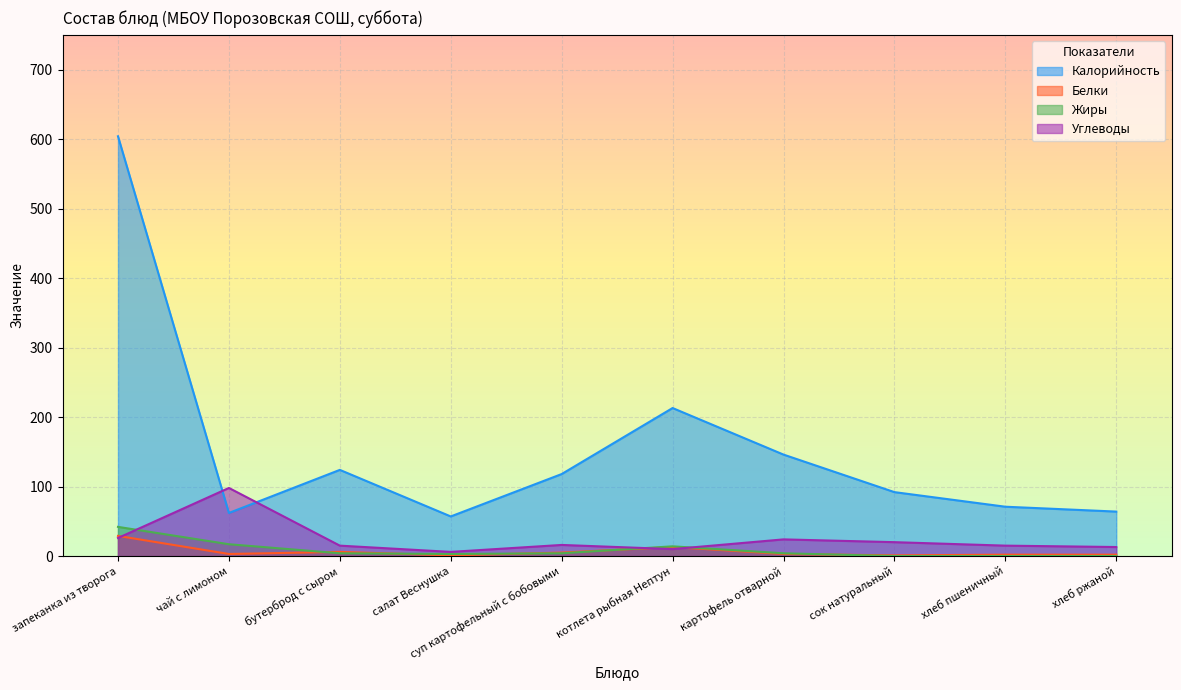

Between салат Веснушка and сок натуральный, which series saw the biggest shift?

Калорийность